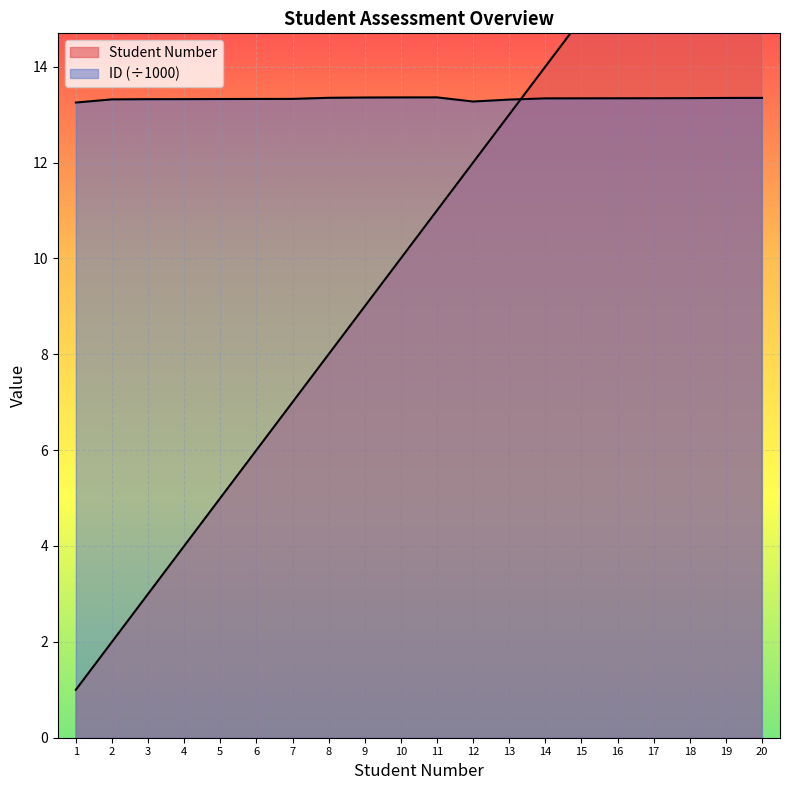

List the series in order of their peak value, lowest first.

ID Number, Student Number